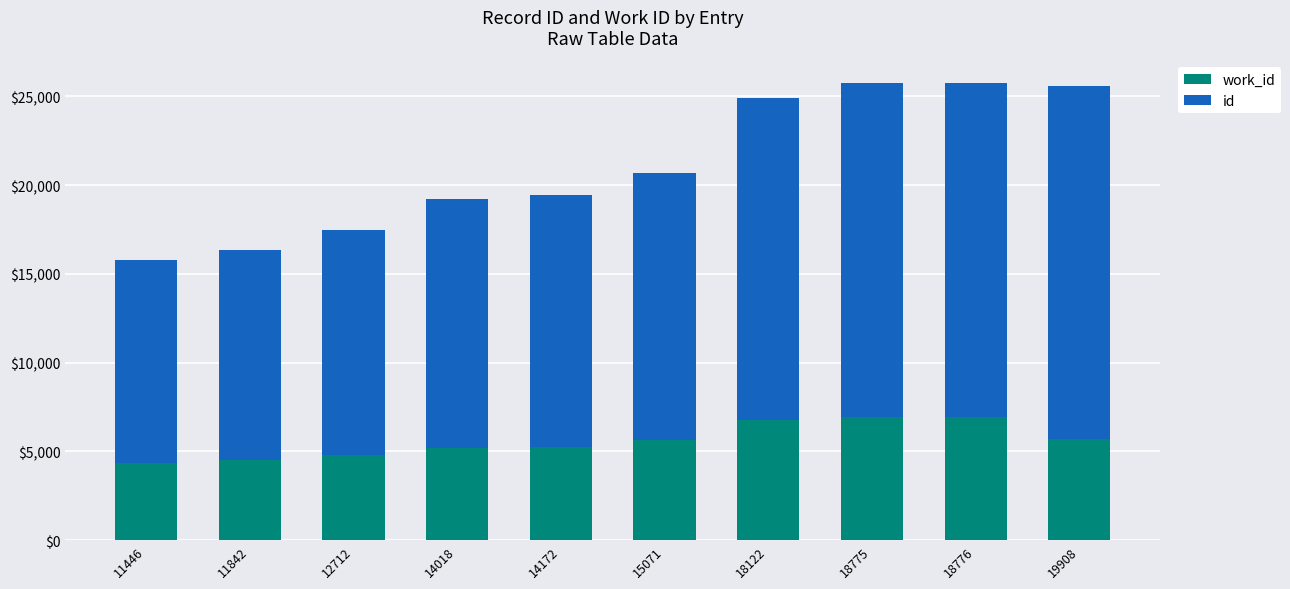

The id series shows 29621 at 18122. True or false?

False